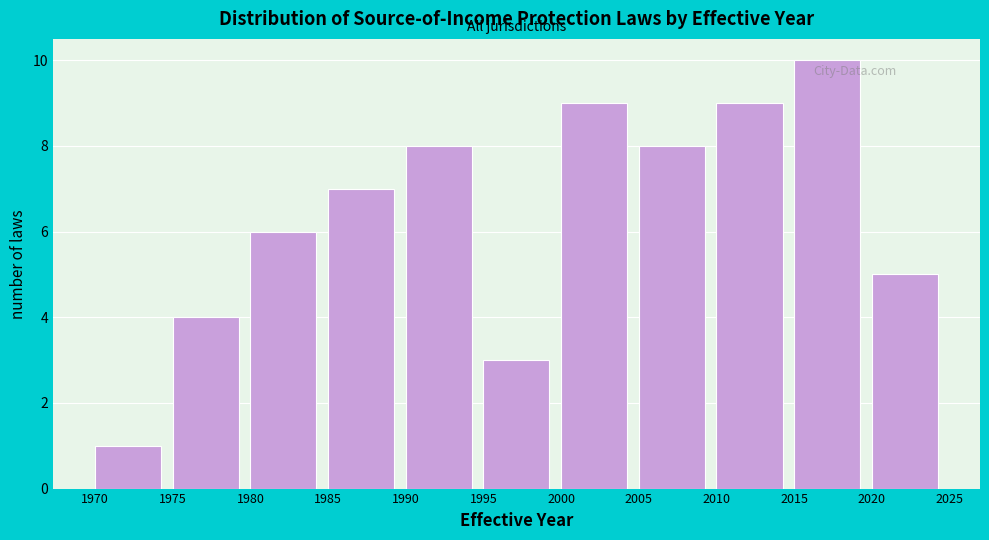

Reading left to right, list every bar in this chart as the range it spans on the x-axis followed by its height. The values are not printed on the chart, so give them approximately, as read against the axis.

1970 to 1975: 1
1975 to 1980: 4
1980 to 1985: 6
1985 to 1990: 7
1990 to 1995: 8
1995 to 2000: 3
2000 to 2005: 9
2005 to 2010: 8
2010 to 2015: 9
2015 to 2020: 10
2020 to 2025: 5